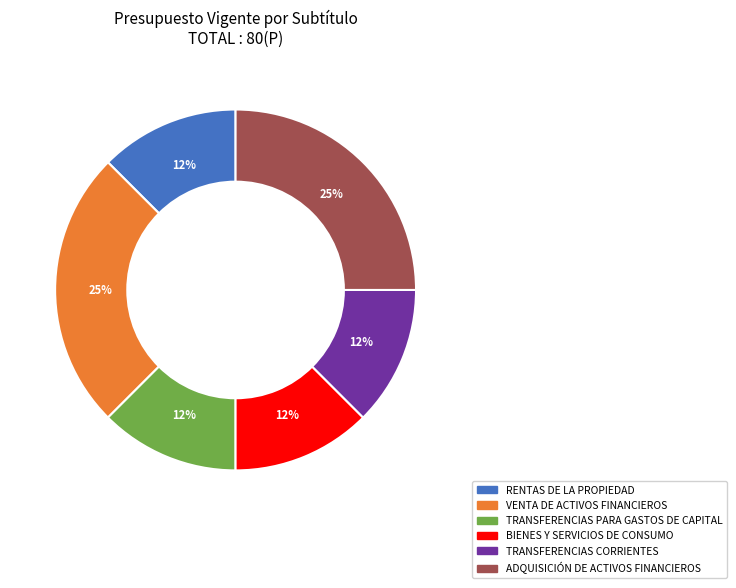

Combined, do TRANSFERENCIAS CORRIENTES and VENTA DE ACTIVOS FINANCIEROS account for over 50%?

No